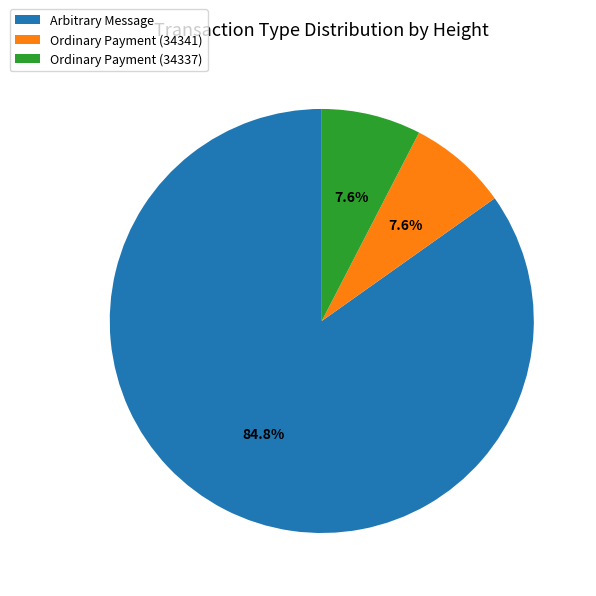

The Ordinary Payment (34337) slice represents 13% of the pie. True or false?

False